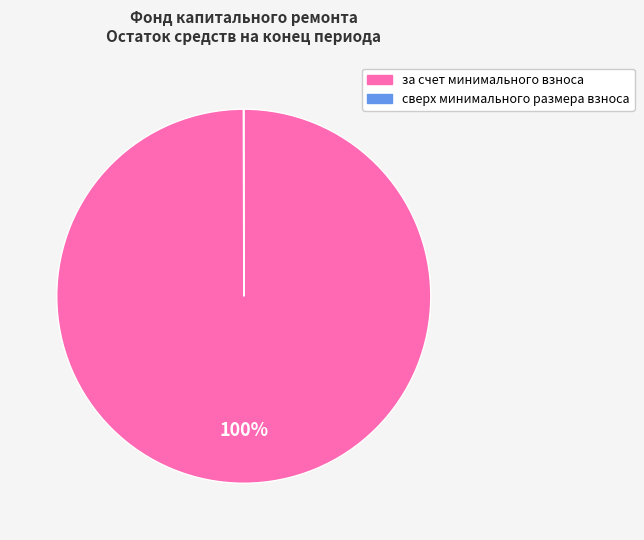

What percentage is the за счет минимального взноса slice, to the nearest percent?

100%